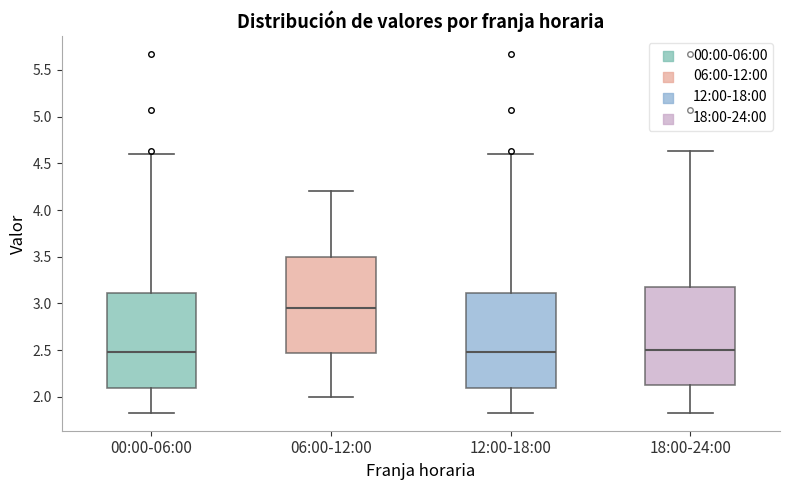

Reading left to right, read every box against the y-axis: the position of its median line, the range the box covers, and the ends of its whiskers. The values are not printed on the chart, so give them approximately, as read against the axis.

00:00-06:00: median 2.50, box 2.10 to 3.10, whiskers 1.85 to 4.60
06:00-12:00: median 2.95, box 2.50 to 3.50, whiskers 2.00 to 4.20
12:00-18:00: median 2.50, box 2.10 to 3.10, whiskers 1.85 to 4.60
18:00-24:00: median 2.50, box 2.10 to 3.15, whiskers 1.85 to 4.65